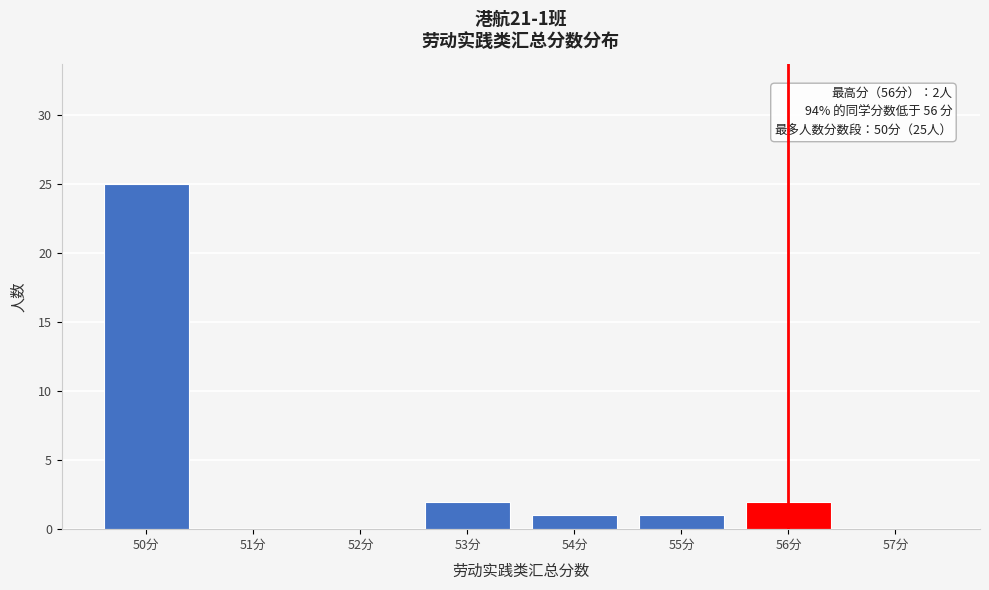

Which range on the x-axis has the tallest bar?

49.5 to 50.5